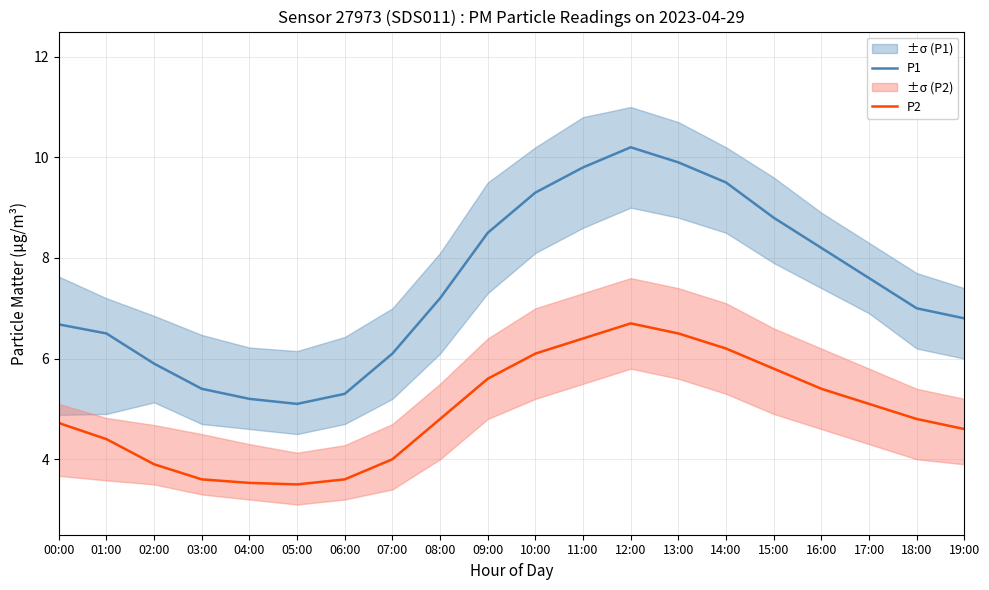

Reading right to left, what are all the values shown in this chart?

P1: 19:00=6.8	18:00=7.0	17:00=7.6	16:00=8.2	15:00=8.8	14:00=9.5	13:00=9.9	12:00=10.2	11:00=9.8	10:00=9.3	09:00=8.5	08:00=7.2	07:00=6.1	06:00=5.3	05:00=5.1	04:00=5.2	03:00=5.4	02:00=5.9	01:00=6.5	00:00=6.7
P2: 19:00=4.6	18:00=4.8	17:00=5.1	16:00=5.4	15:00=5.8	14:00=6.2	13:00=6.5	12:00=6.7	11:00=6.4	10:00=6.1	09:00=5.6	08:00=4.8	07:00=4.0	06:00=3.6	05:00=3.5	04:00=3.5	03:00=3.6	02:00=3.9	01:00=4.4	00:00=4.7